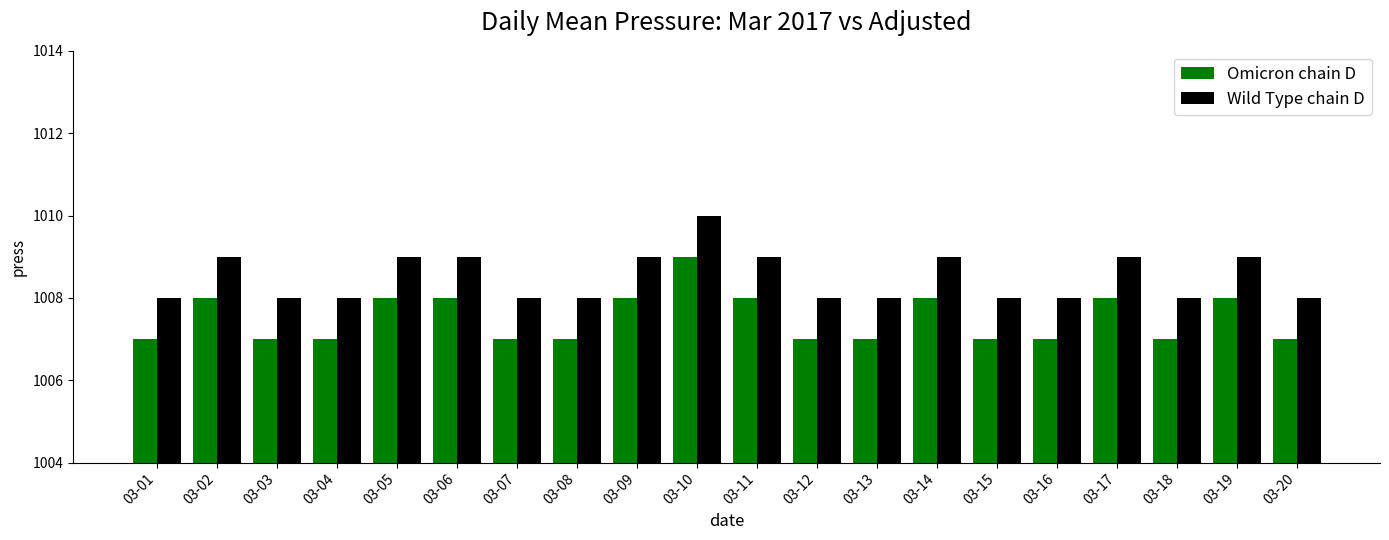

At which category is the sum across all series the highest?

03-10